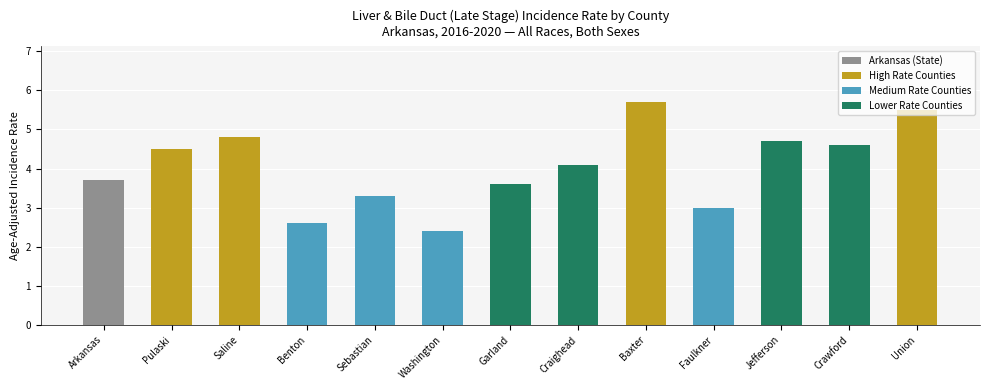

What is the maximum value shown in the chart?

5.7